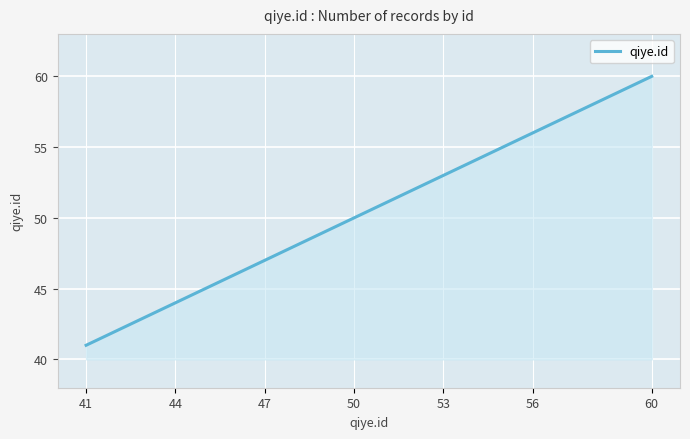

What is the minimum value shown in the chart?

41